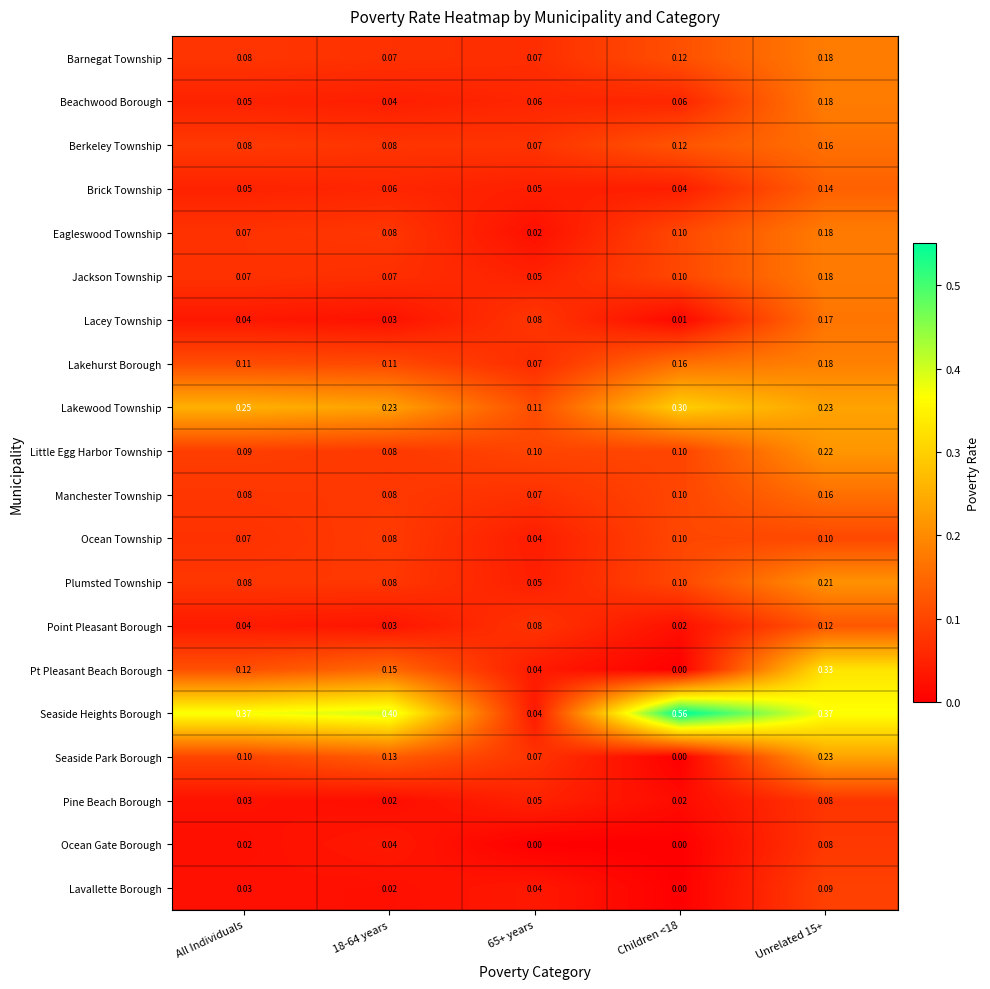

Which series has the largest total across all categories?

Seaside Heights Borough